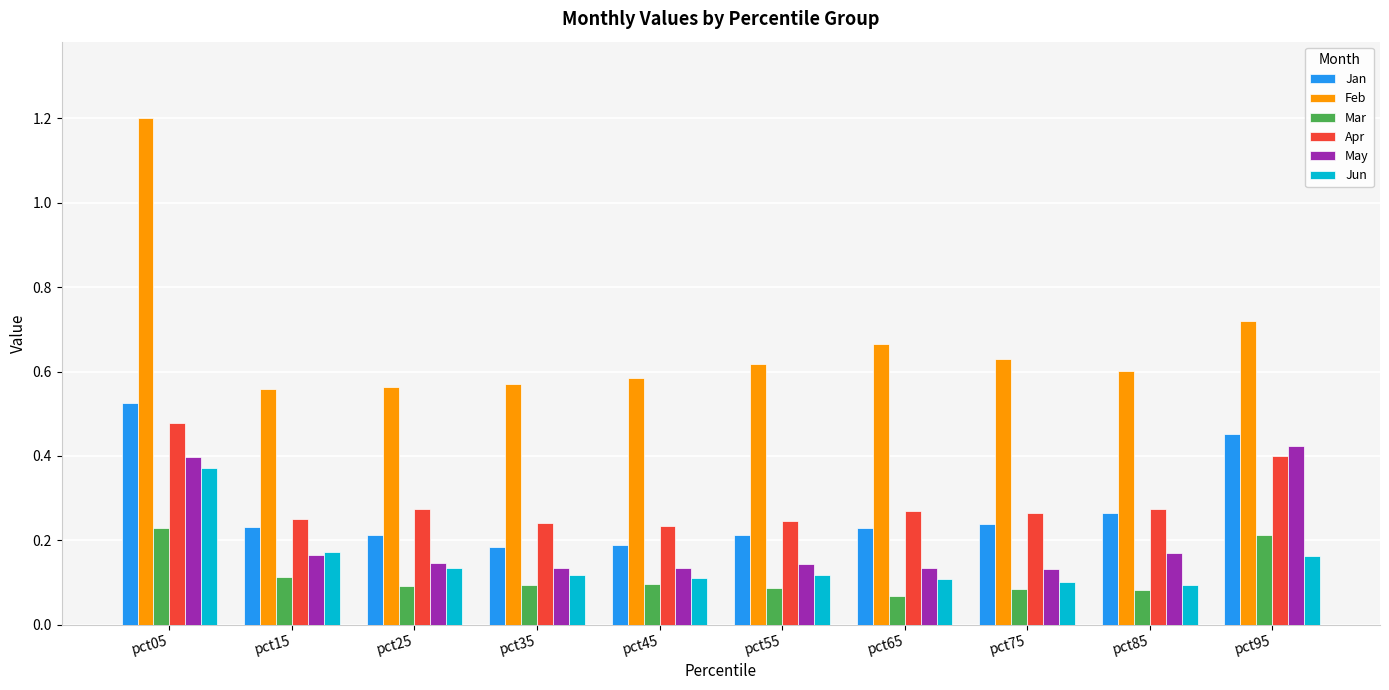

Which series has the widest spread of values?

Feb